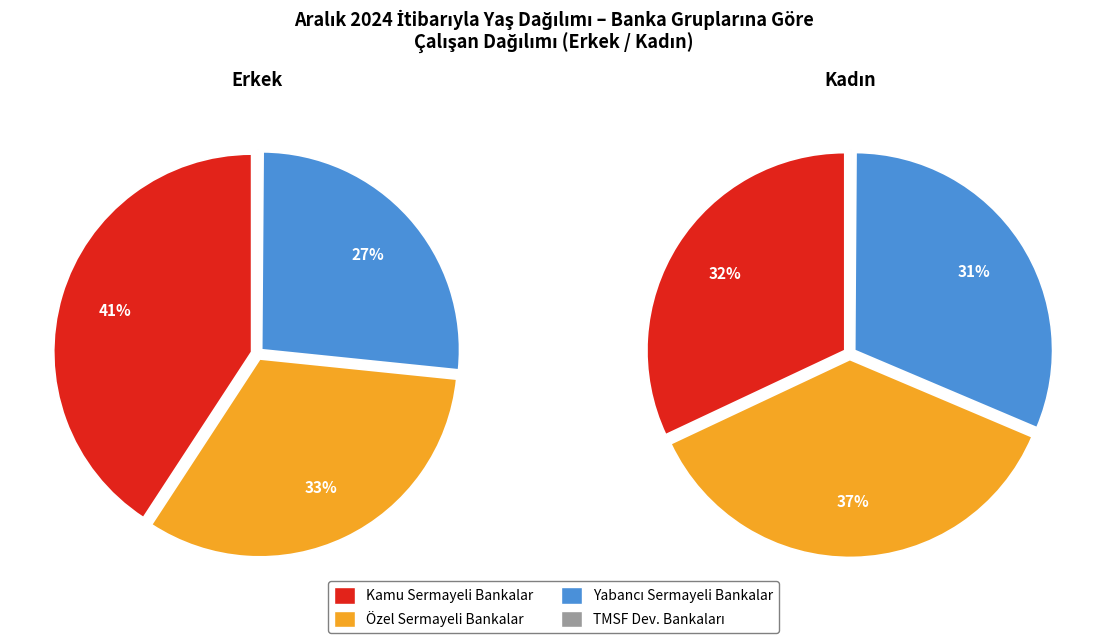

Combined, do Yabancı Sermayeli Bankalar and Kamu Sermayeli Bankalar account for over 50%?

Yes